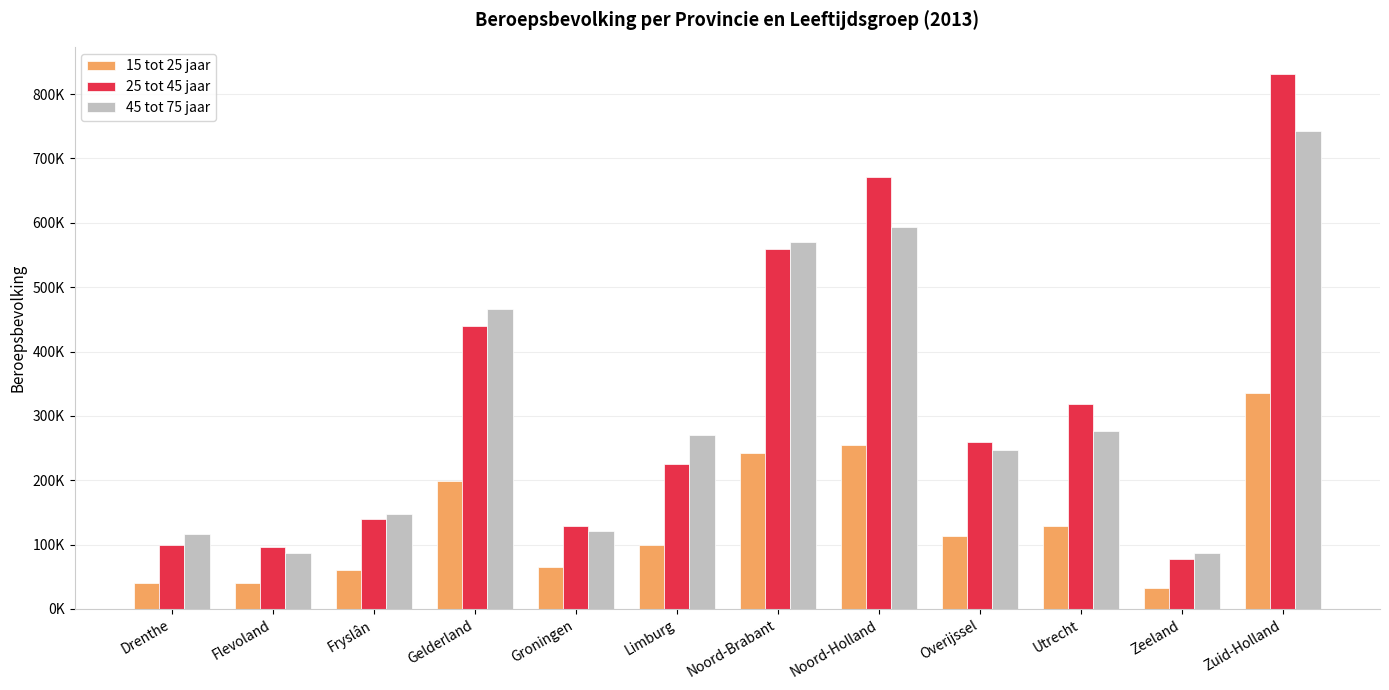

Does the chart contain any negative values?

No